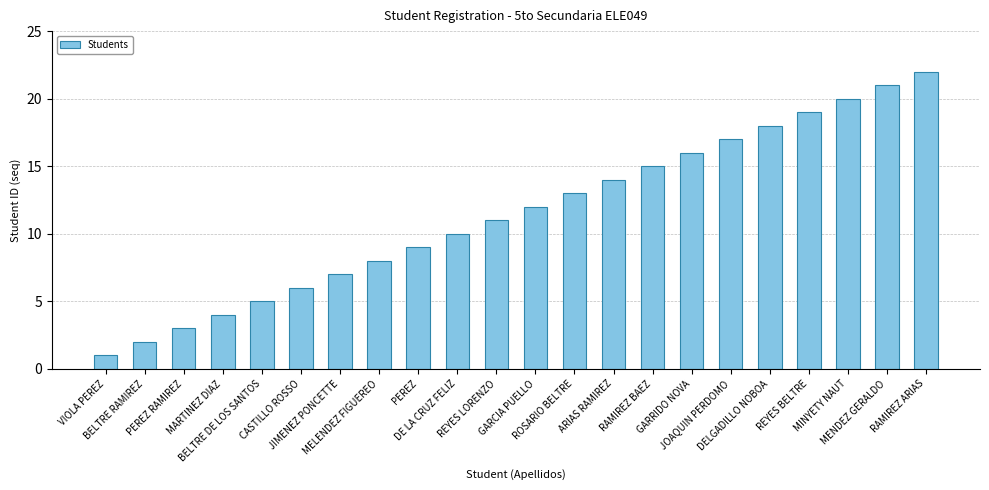

What is the change in value from MARTINEZ DIAZ to REYES BELTRE?

+15